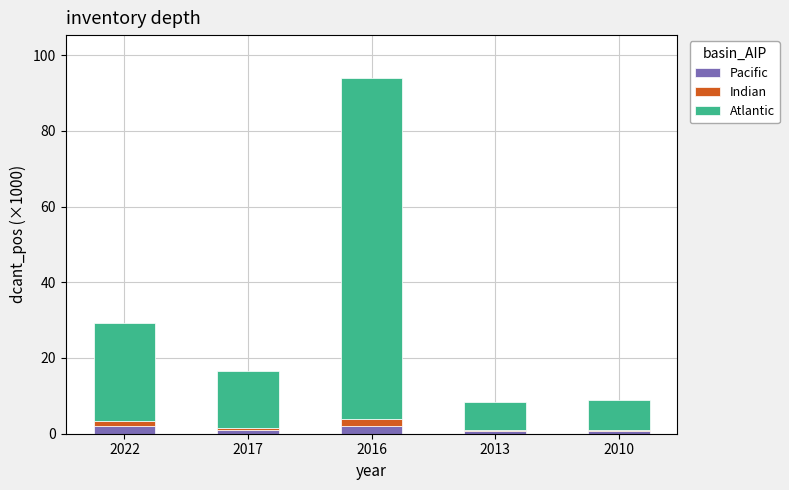

How many categories are shown in the chart?

5